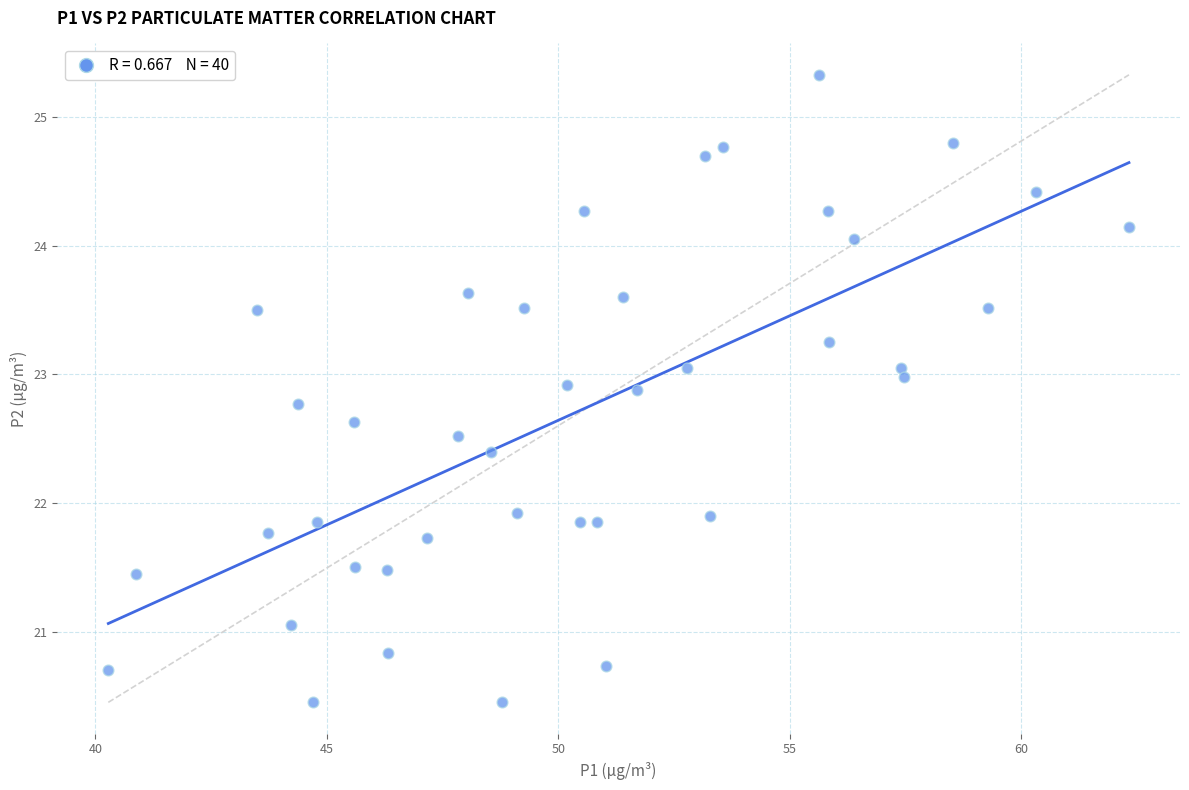

What is the range of Y values (max minus min)?

4.9